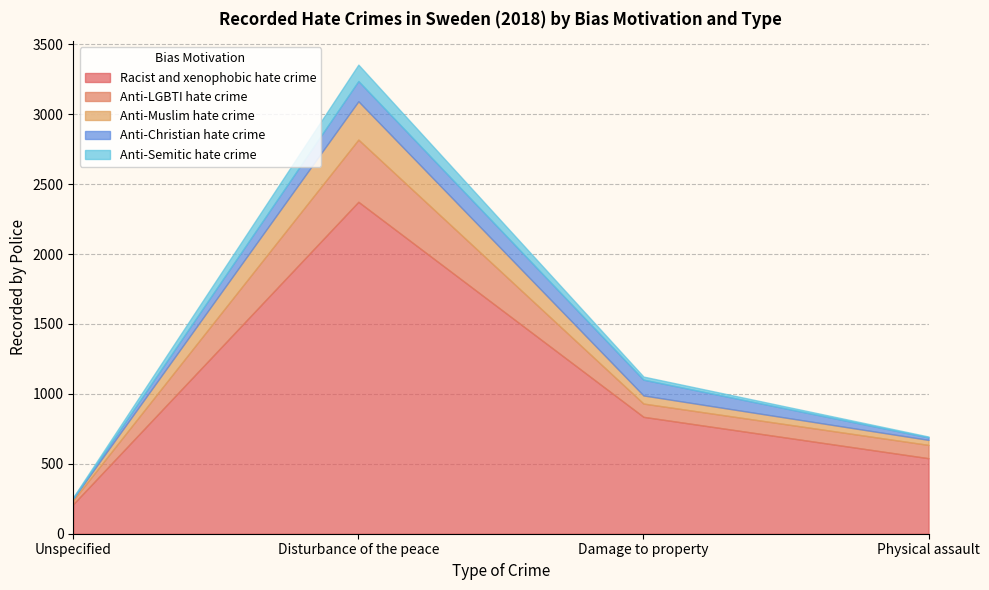

Which series has the widest spread of values?

Racist and xenophobic hate crime